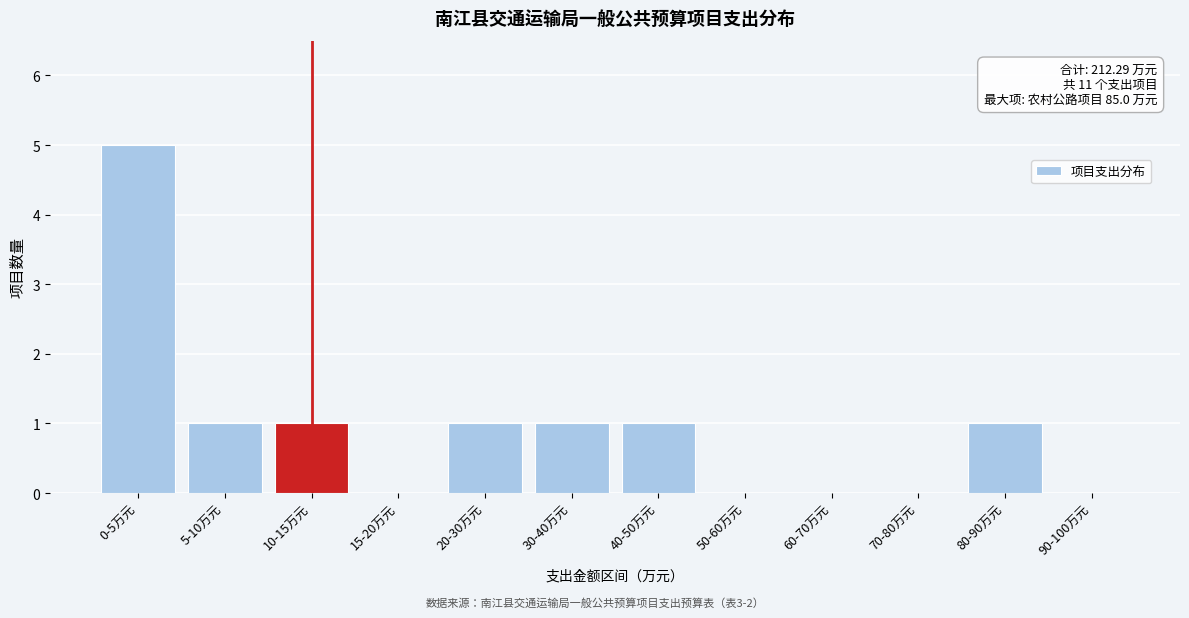

Reading left to right, list all the values displayed in this chart.

0-5万元=5	5-10万元=1	10-15万元=1	15-20万元=0	20-30万元=1	30-40万元=1	40-50万元=1	50-60万元=0	60-70万元=0	70-80万元=0	80-90万元=1	90-100万元=0